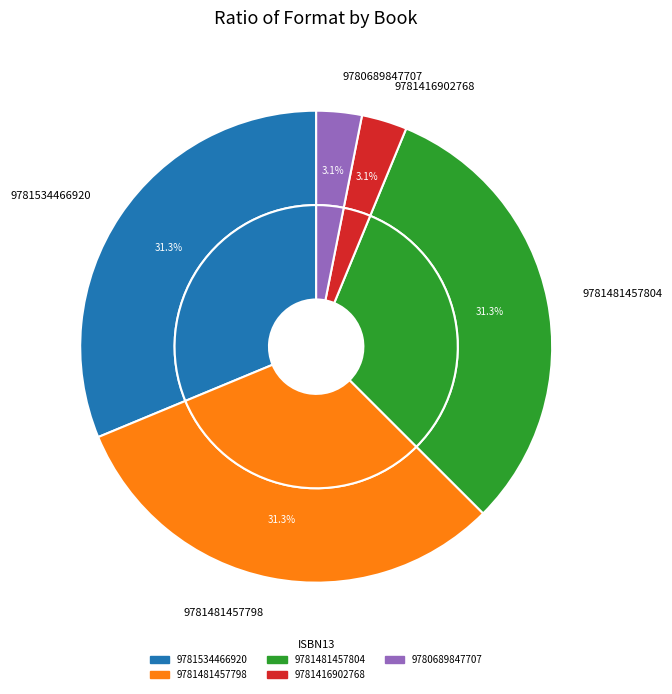

To the nearest percent, what is the combined percentage of 9781481457804 and 9781534466920?

63%